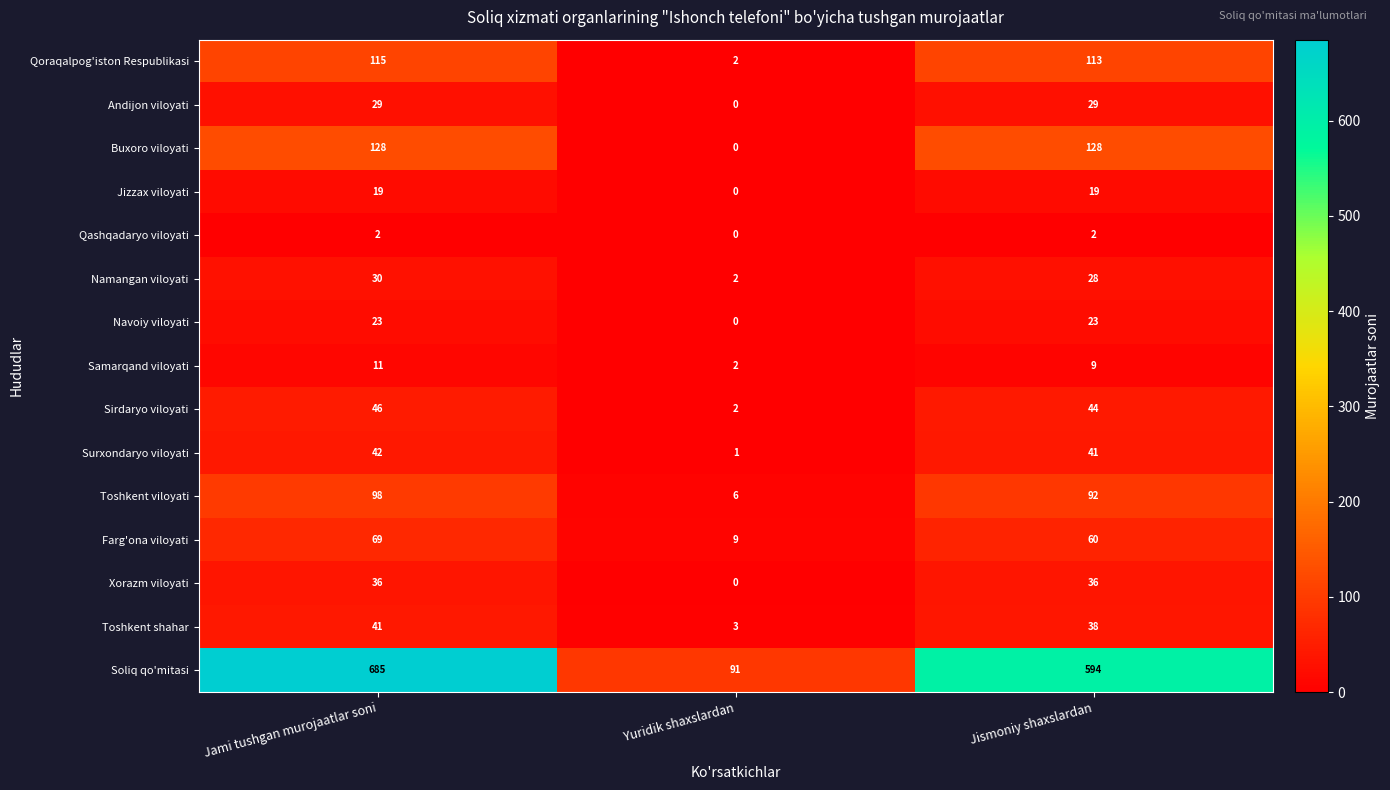

Which category has the lowest value in the Surxondaryo viloyati series?

Yuridik shaxslardan